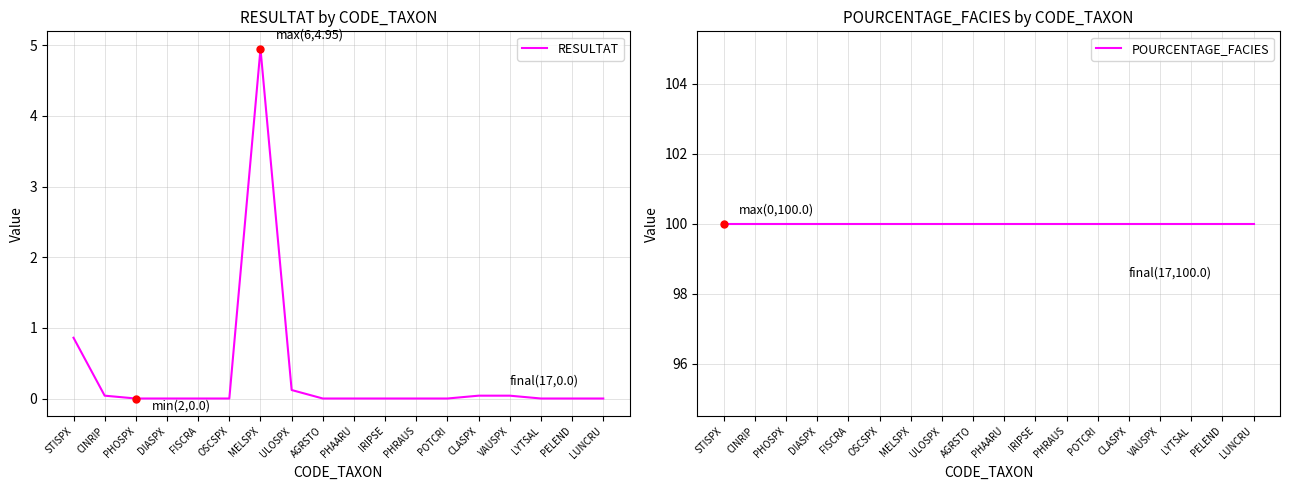

What are all the series names shown in the legend?

RESULTAT, POURCENTAGE_FACIES